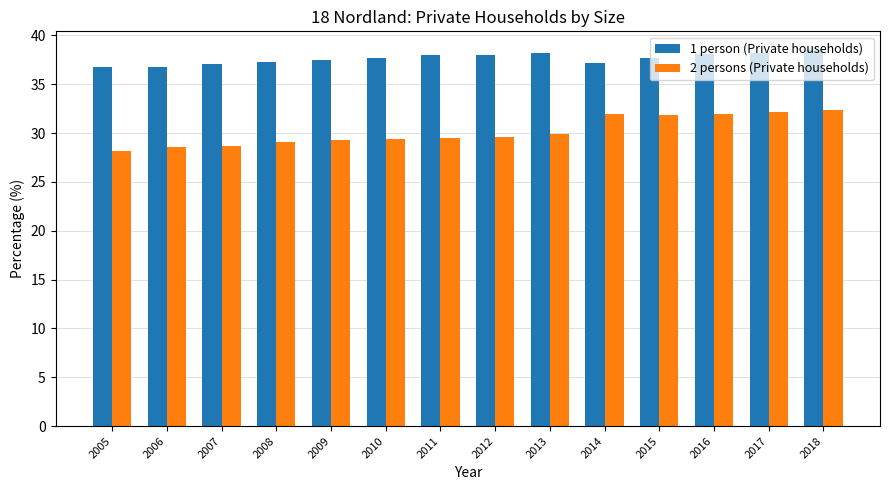

Rank the series by their average value, from highest to lowest.

1 person (Private households), 2 persons (Private households)